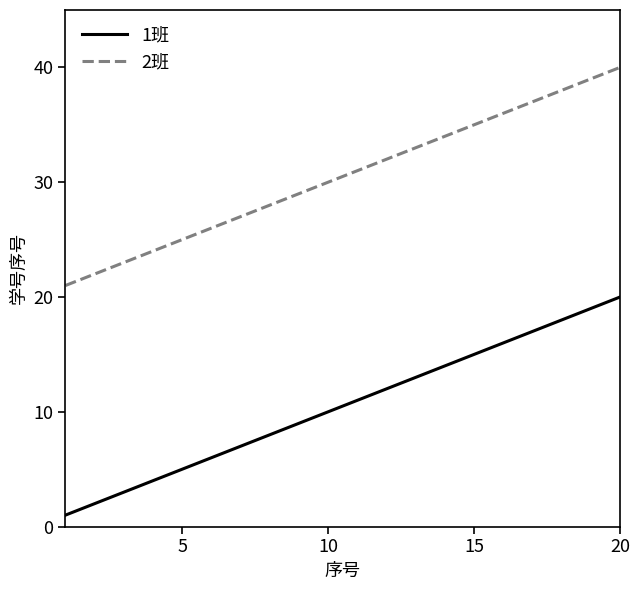

List the series in order of their overall mean, highest first.

2班, 1班